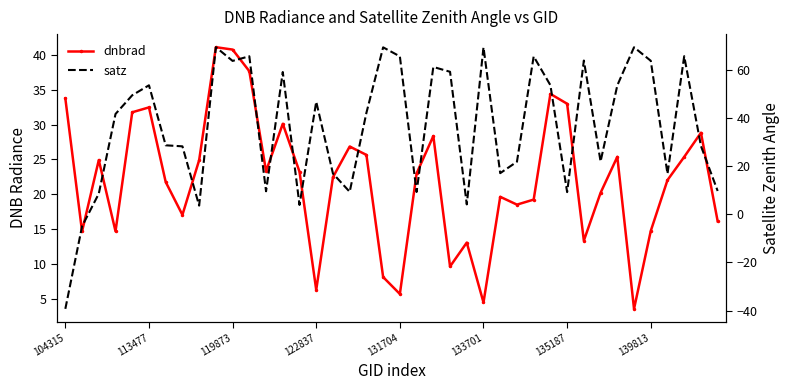

What is the label of the 23rd point from the right?

17